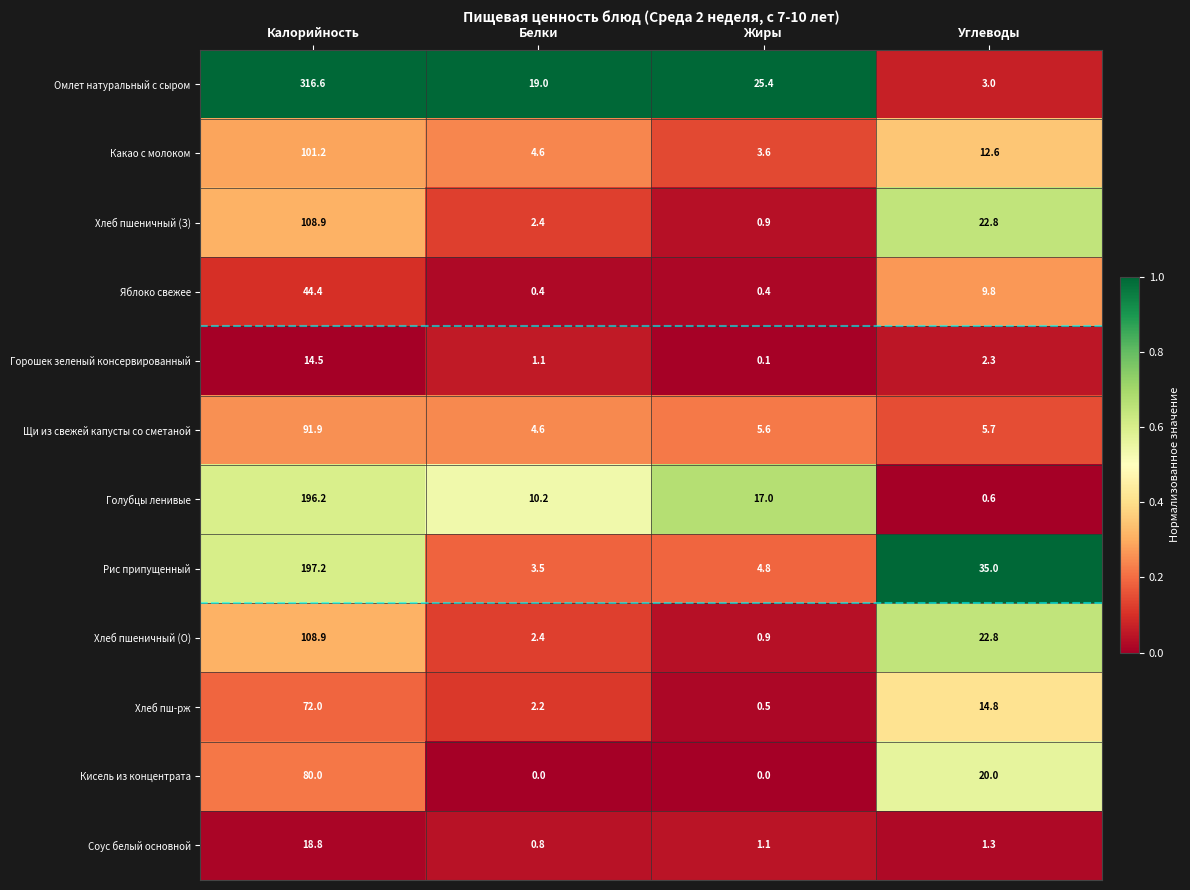

What is the spread (max minus min) of values at Белки?

19.0